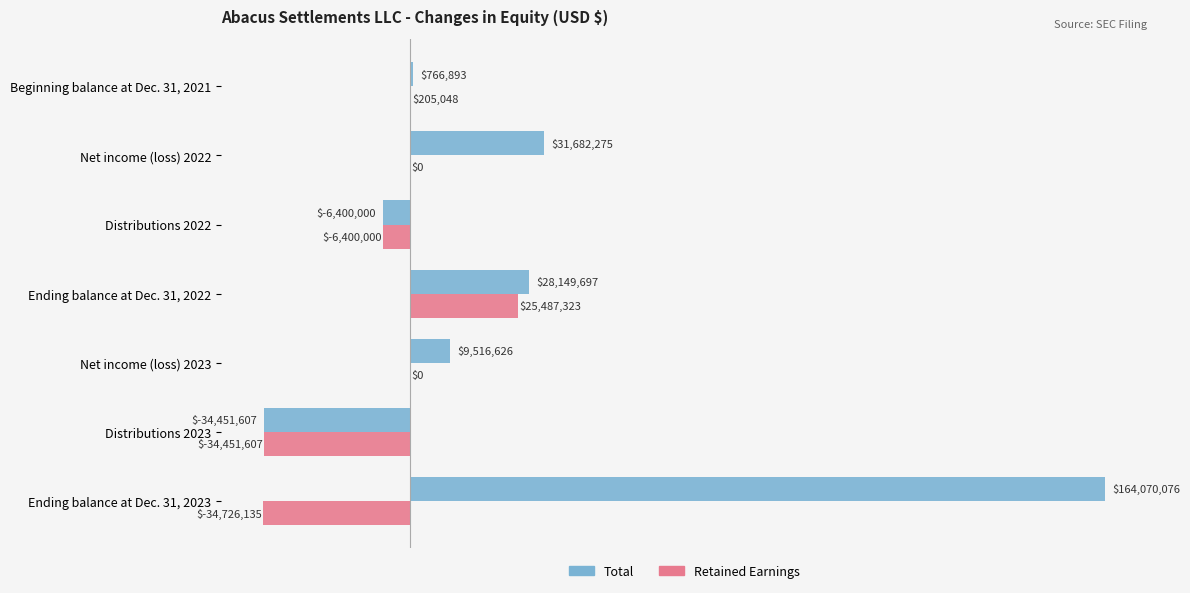

What are all the series names shown in the legend?

Total, Retained Earnings